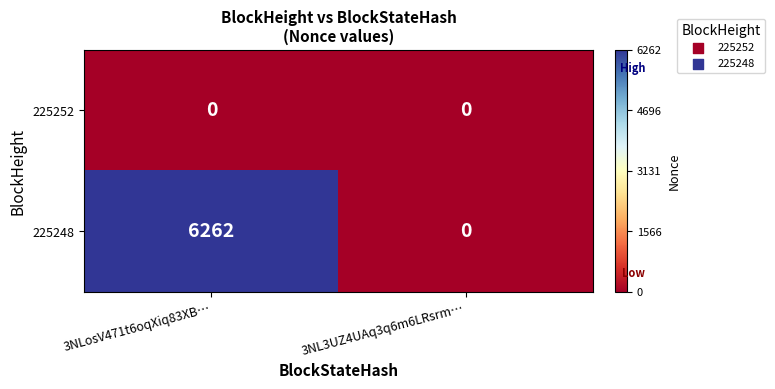

What is the difference between the maximum and minimum values in the 225248 series?

6262